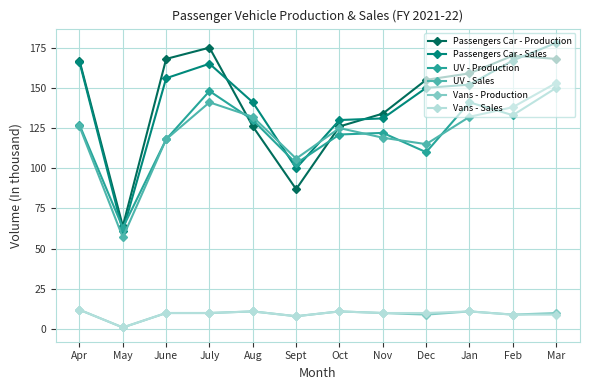

Where is Passengers Car - Sales nearest to the value 119?

Oct